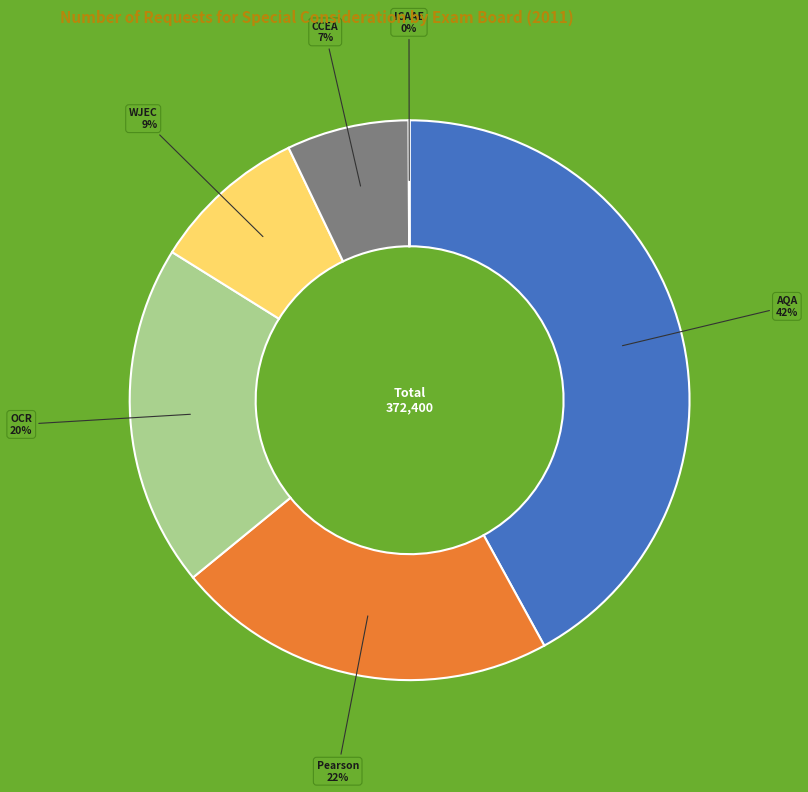

Is there any slice that represents more than half of the pie?

No